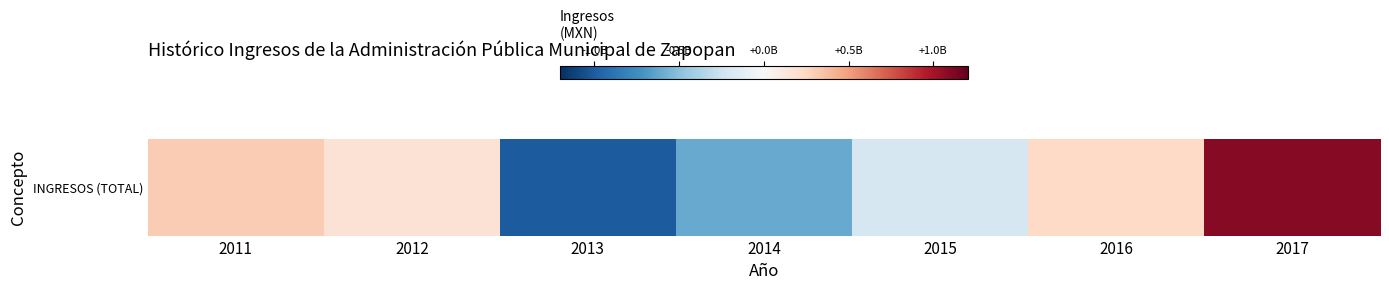

Count the number of categories in the chart.

7